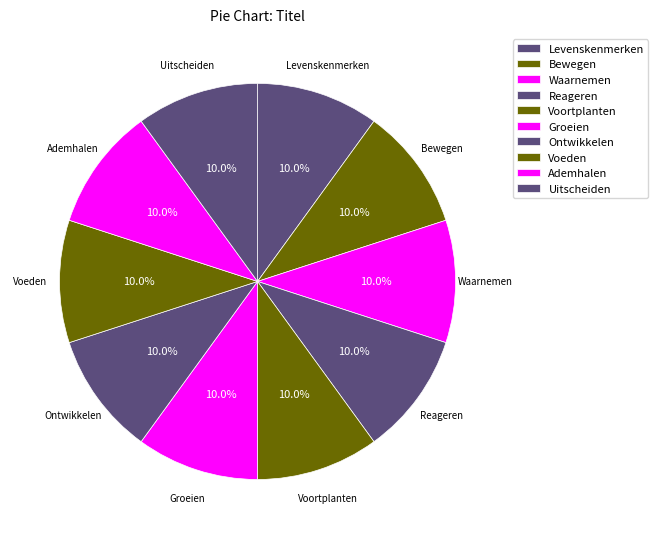

Is it true that Bewegen is 10% of the pie?

True